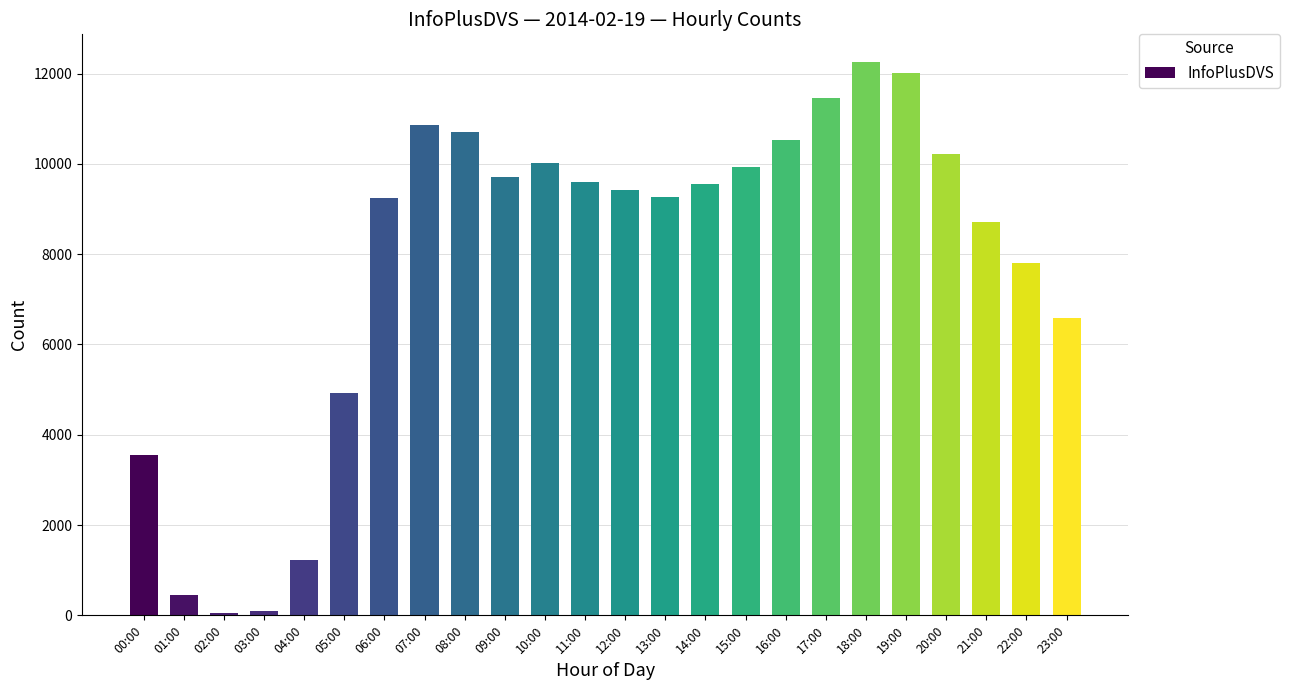

At which label does the data first exceed 9566?

07:00